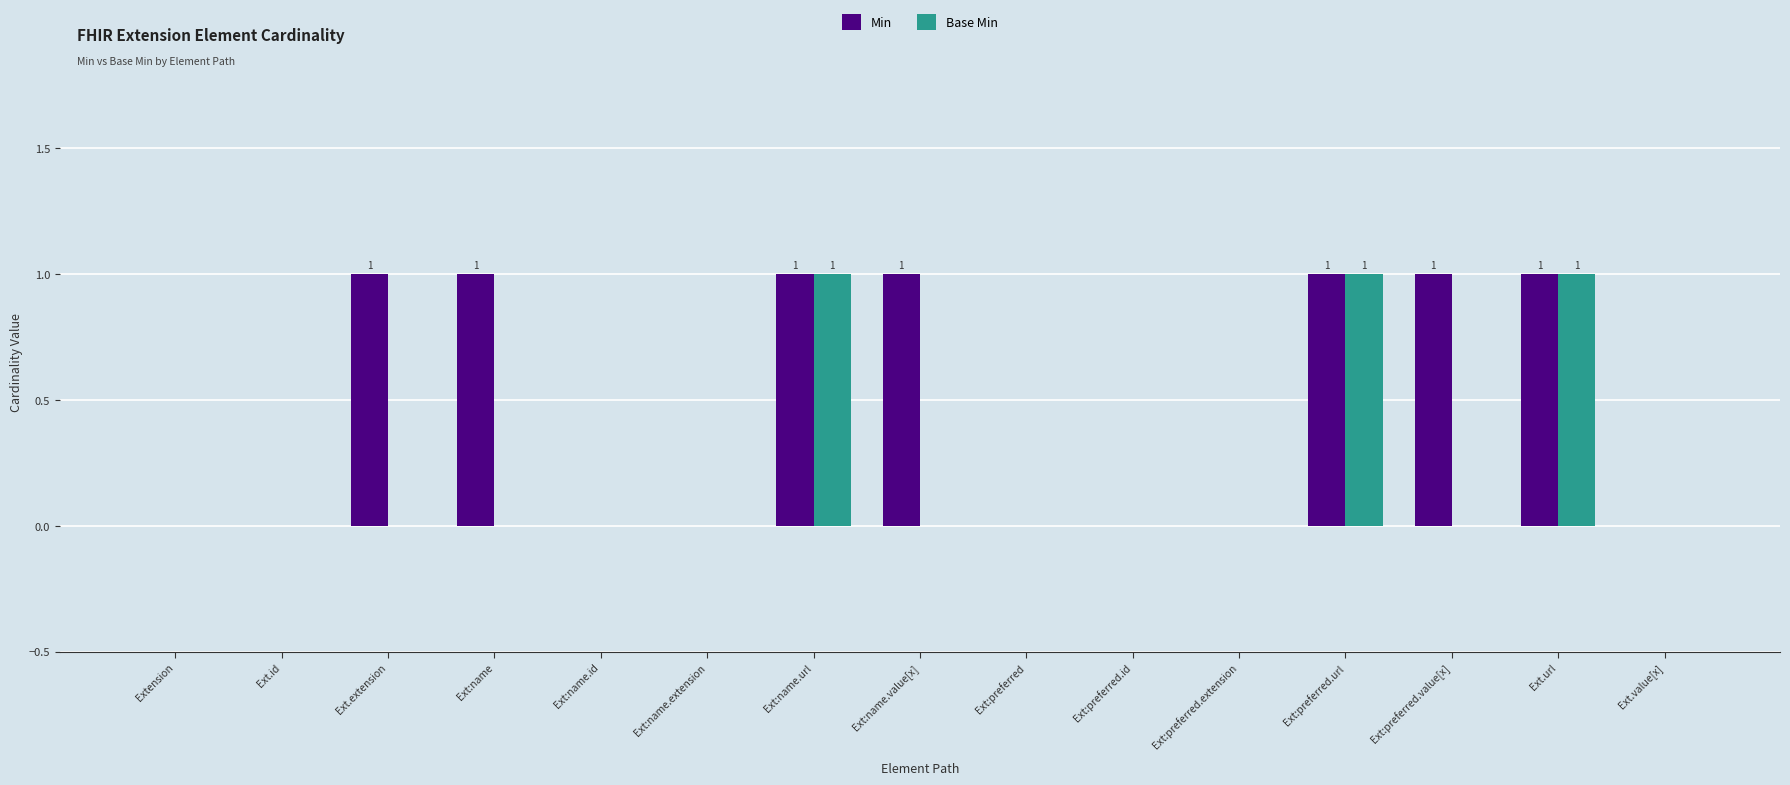

Count the Base Min values in the range 0 to 1.

15